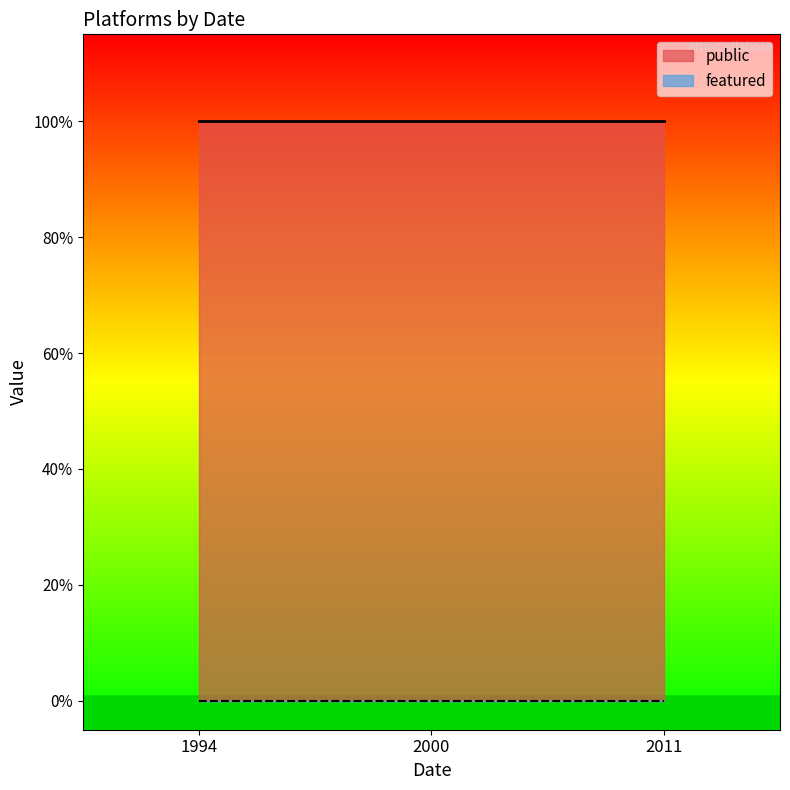

Between 2000 and 1994, which is larger?

2000